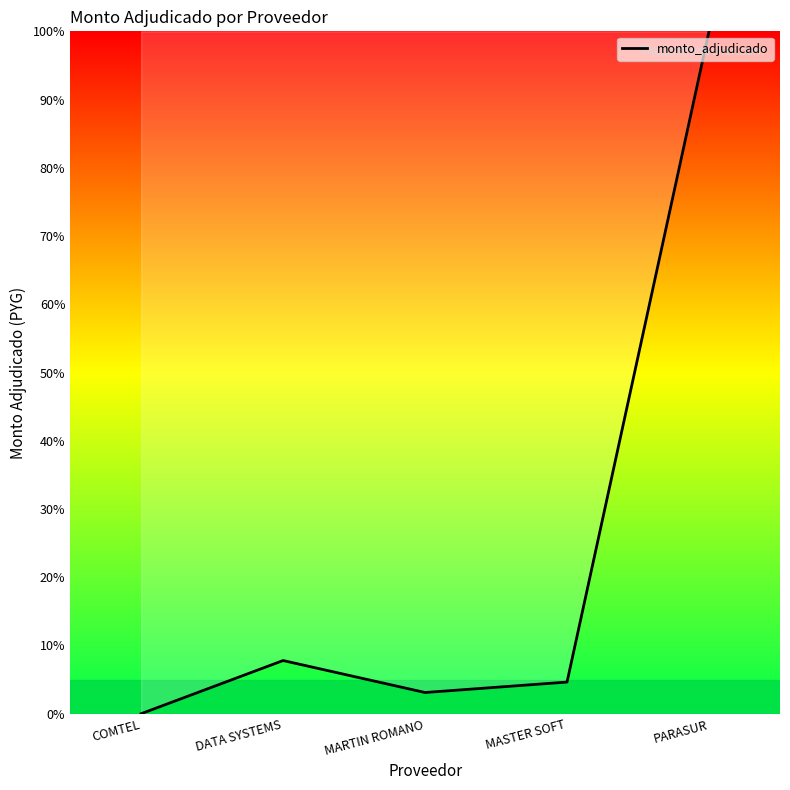

Rank the categories by value from lowest to highest.

COMTEL, MARTIN ROMANO, MASTER SOFT, DATA SYSTEMS, PARASUR